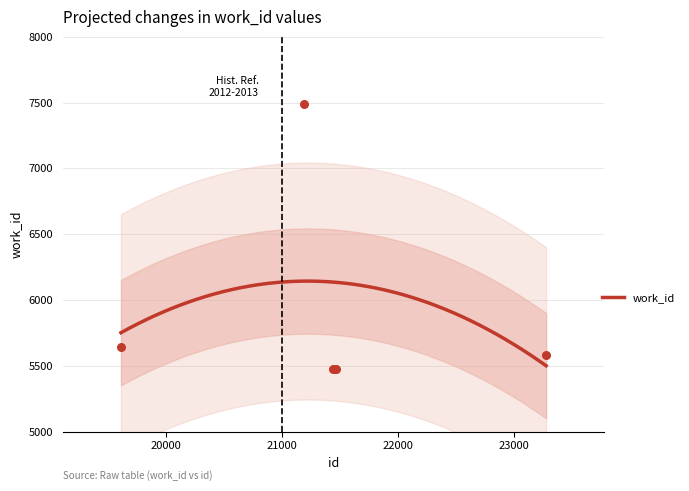

What is the change in value from 19614 to 21442?

-166